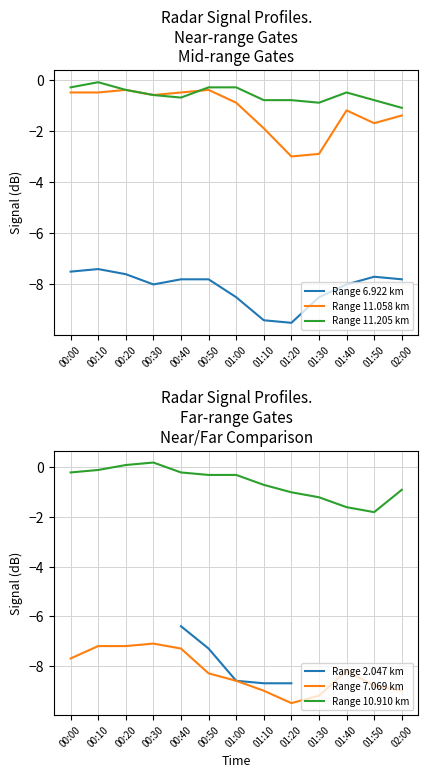

What is the value of the Range 11.058 km point at the 12th from the left?

-1.7